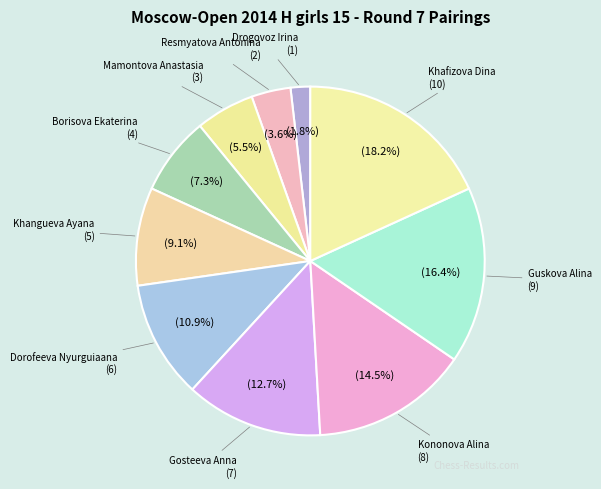

How many slices are in this pie chart?

10